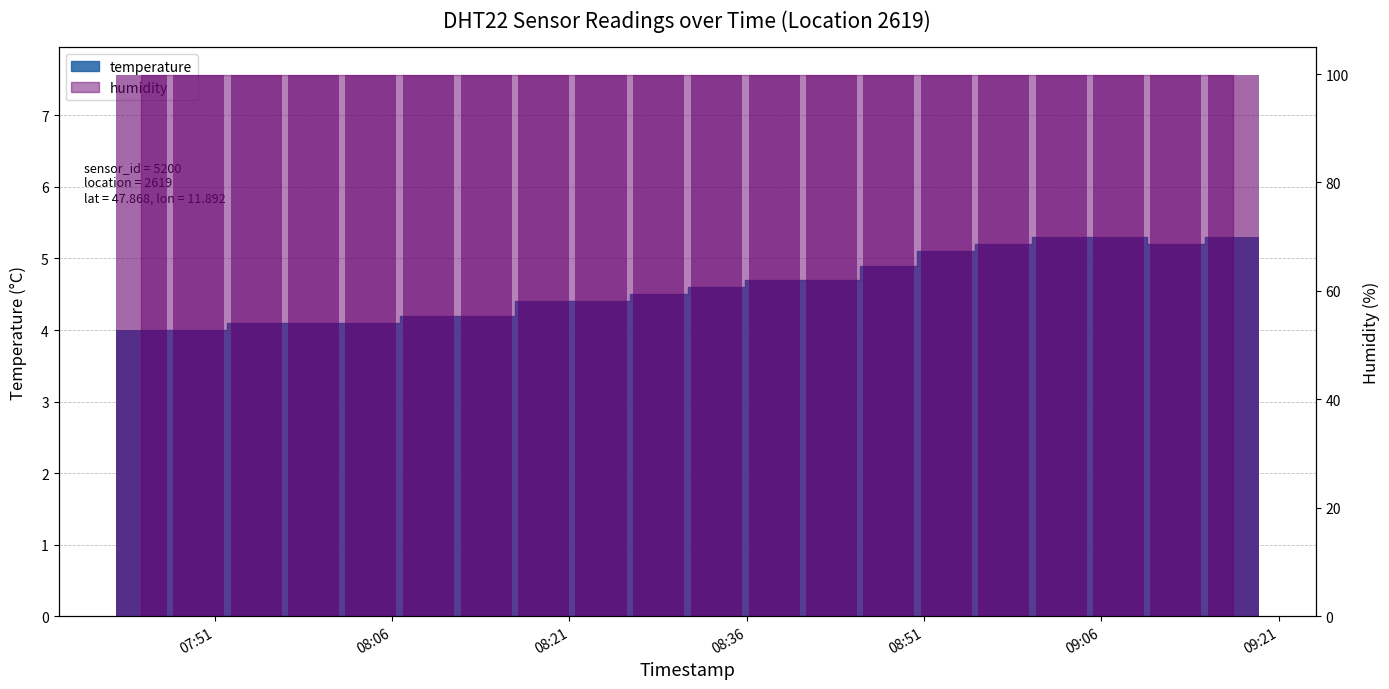

Between 08:09 and 08:43, which is larger?

08:43